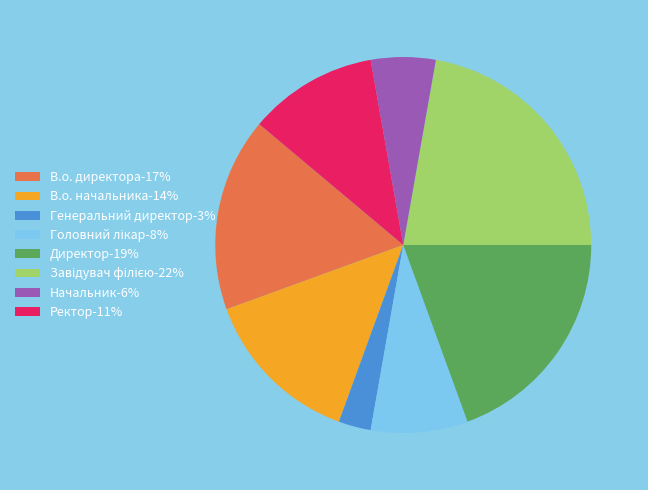

Count the number of slices in the pie.

8